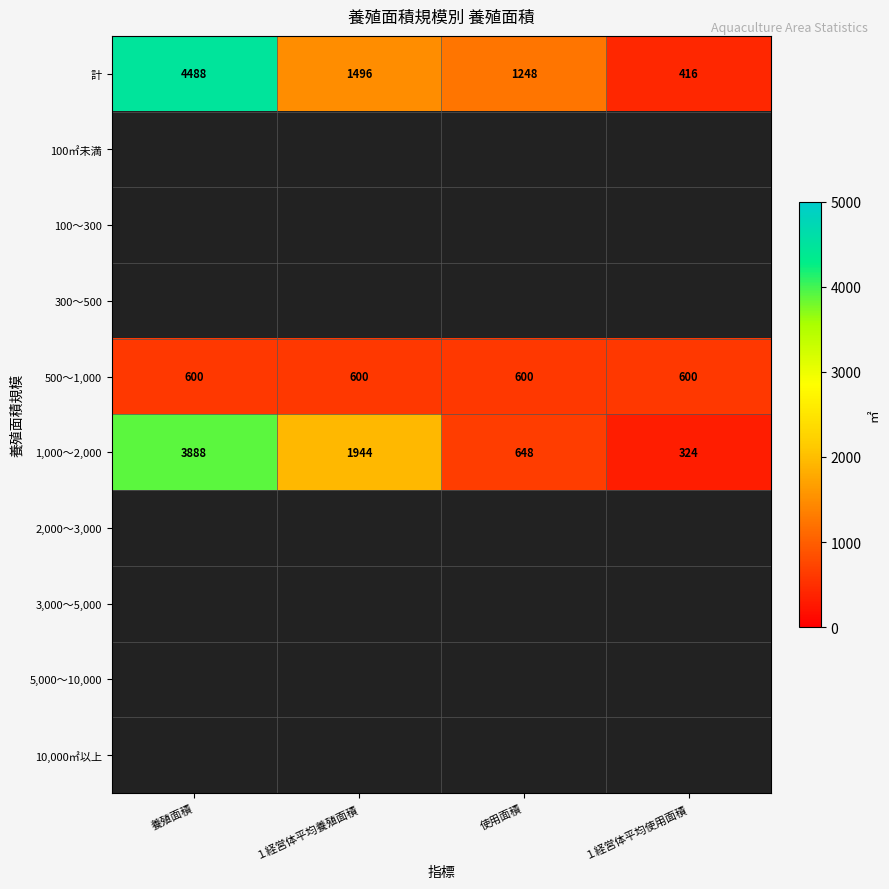

How many data points does each series have?

4